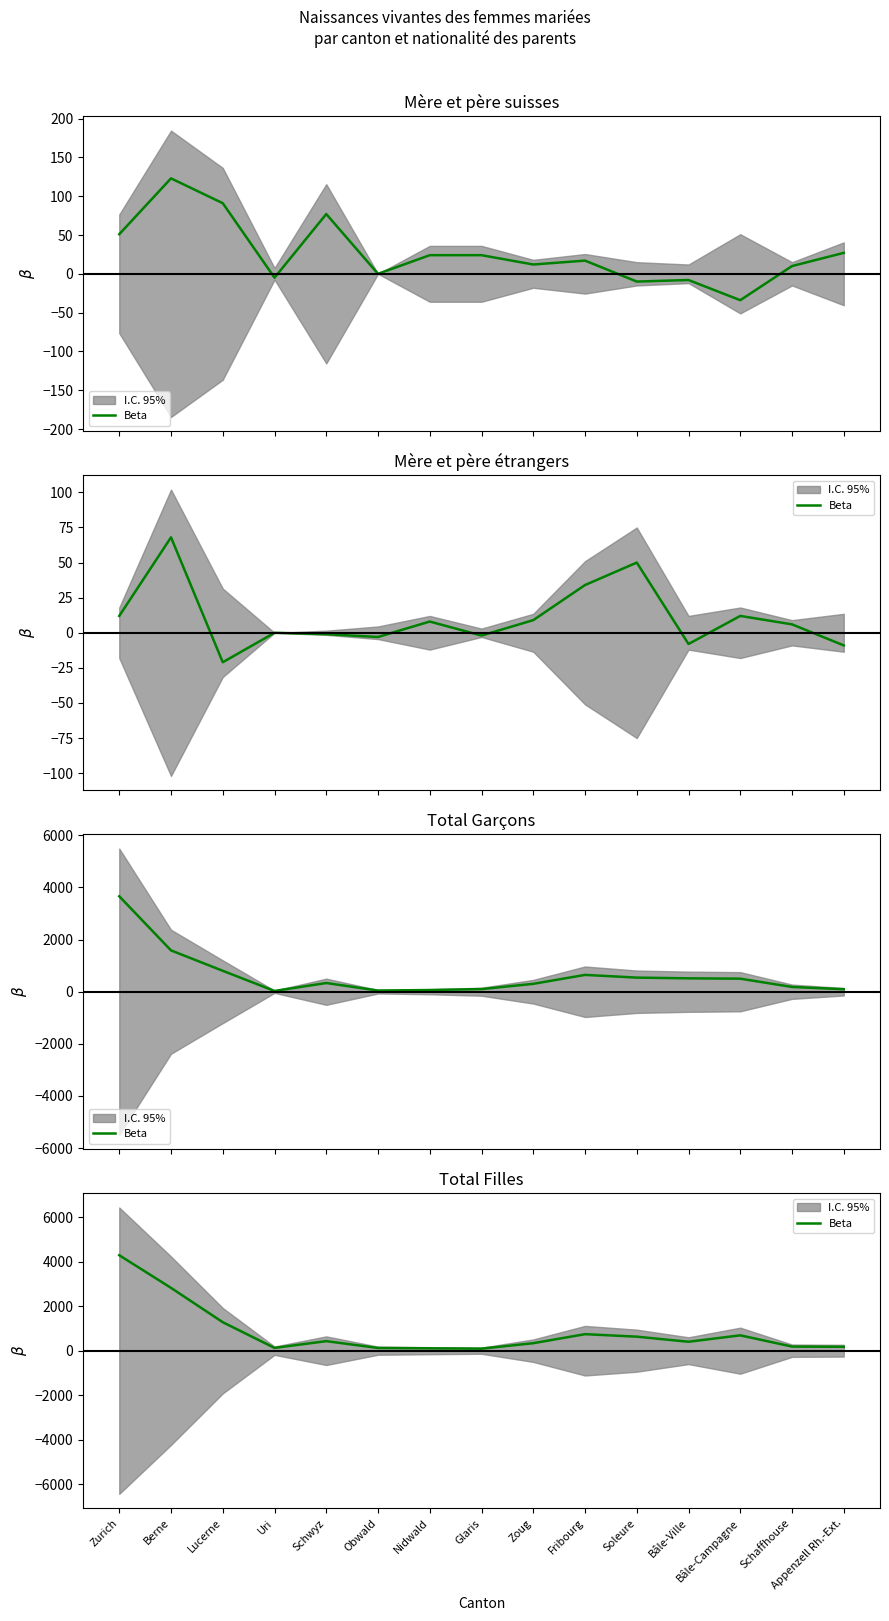

What is the maximum value shown in the chart?

4289